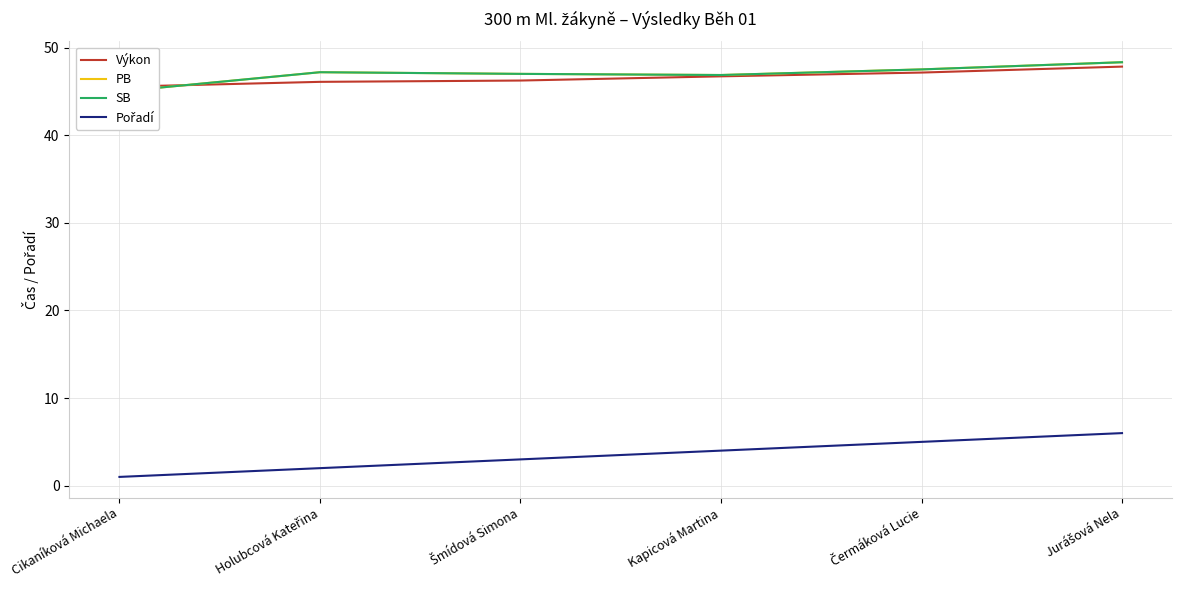

What value does the PB series have at Čermáková Lucie?

47.5